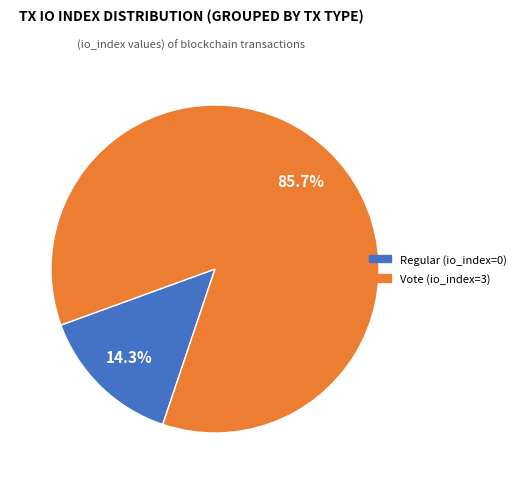

How many segments does this pie chart have?

2